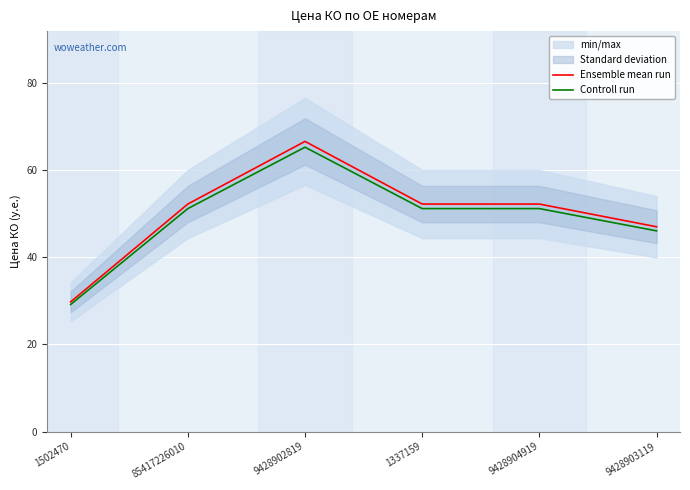

At which label does Ensemble mean run reach its peak?

9428902819